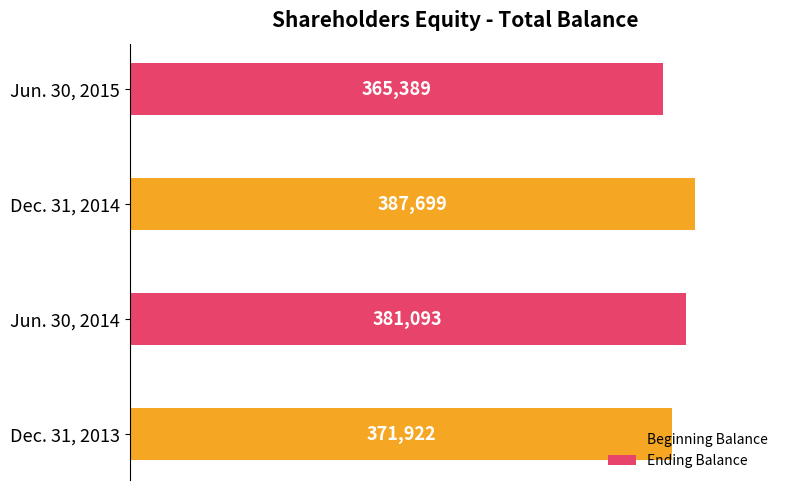

What is the sum of the values at Jun. 30, 2015 and Dec. 31, 2014?

753088